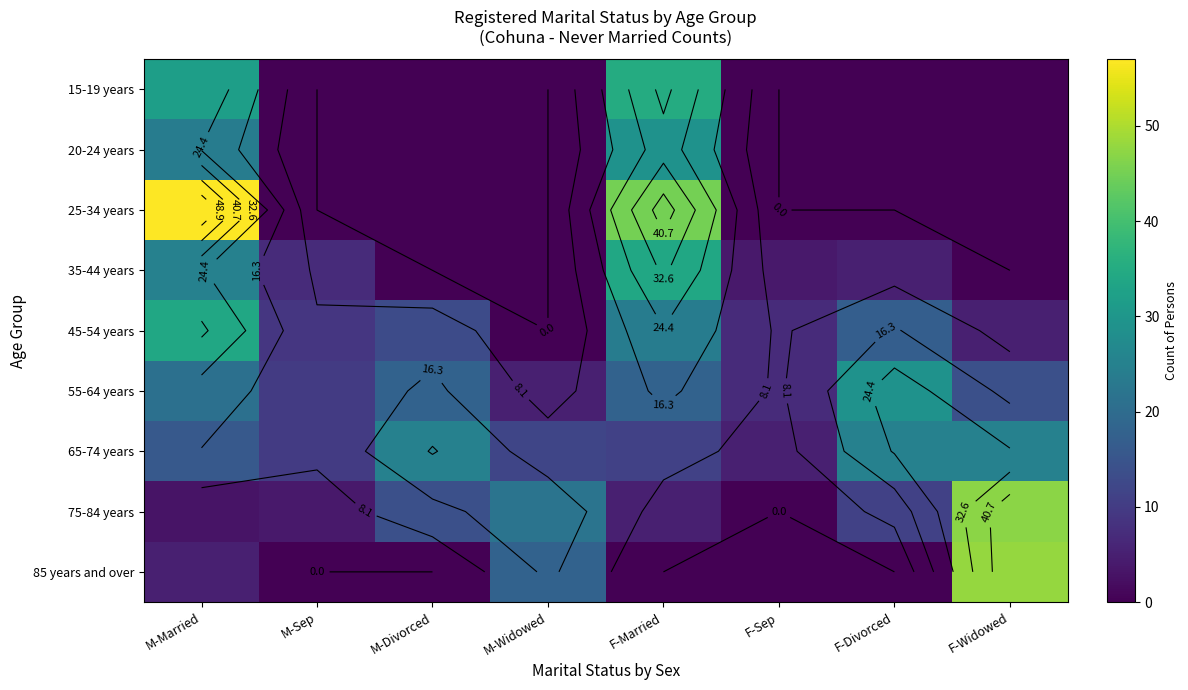

Which series changed the most between M-Widowed and F-Widowed?

85 years and over